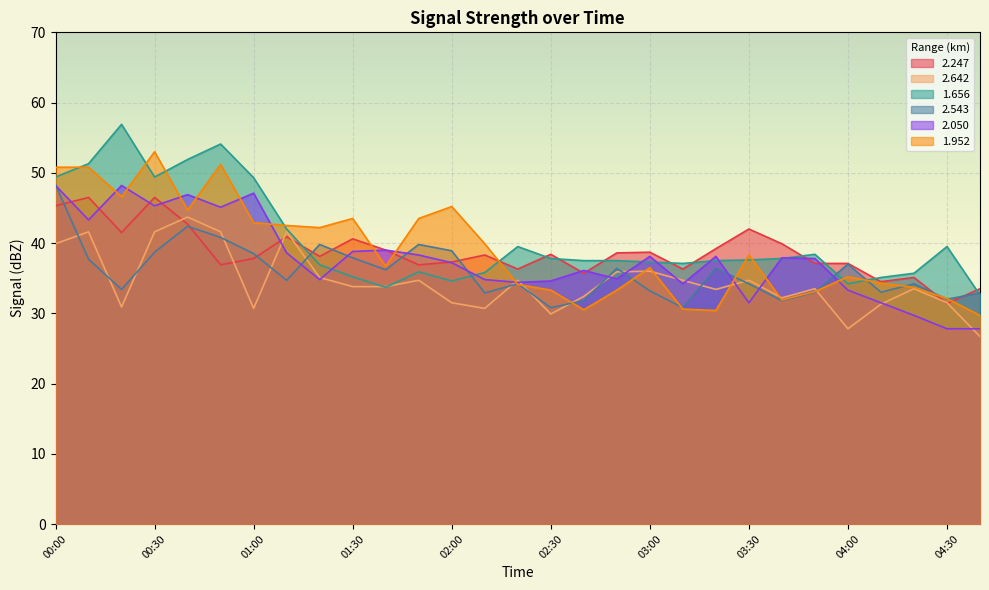

After their last crossing, which series has the higher values: 2.247 or 1.952?

2.247